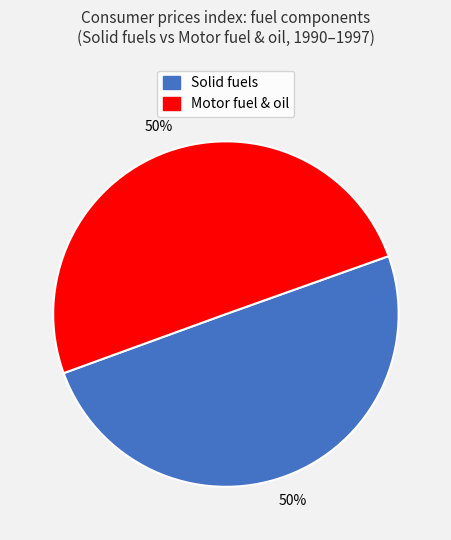

Is the sum of Solid fuels and Motor fuel & oil greater than half?

Yes